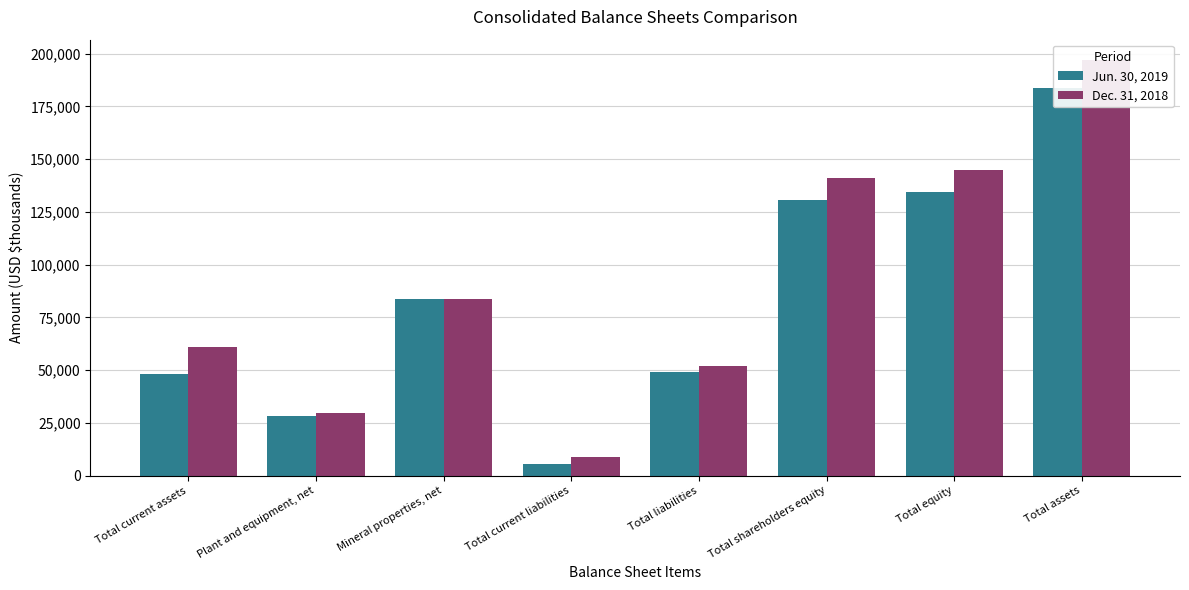

Reading right to left, extract all data points from this chart.

Jun. 30, 2019: Total assets=183592	Total equity=134295	Total shareholders equity=130492	Total liabilities=49297	Total current liabilities=5709	Mineral properties, net=83539	Plant and equipment, net=28193	Total current assets=48309
Dec. 31, 2018: Total assets=196766	Total equity=144854	Total shareholders equity=141088	Total liabilities=51912	Total current liabilities=8853	Mineral properties, net=83539	Plant and equipment, net=29843	Total current assets=60853